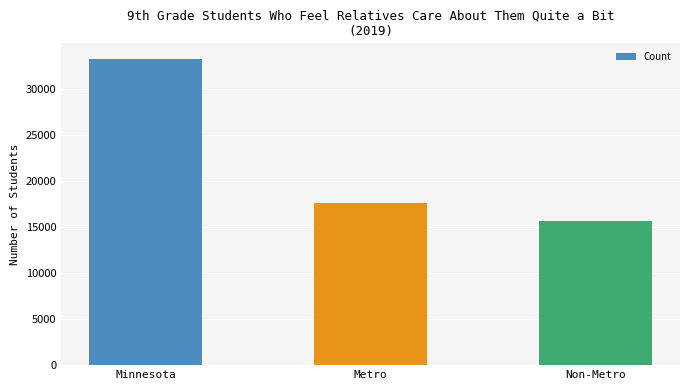

What is the change in value from Minnesota to Non-Metro?

-17641